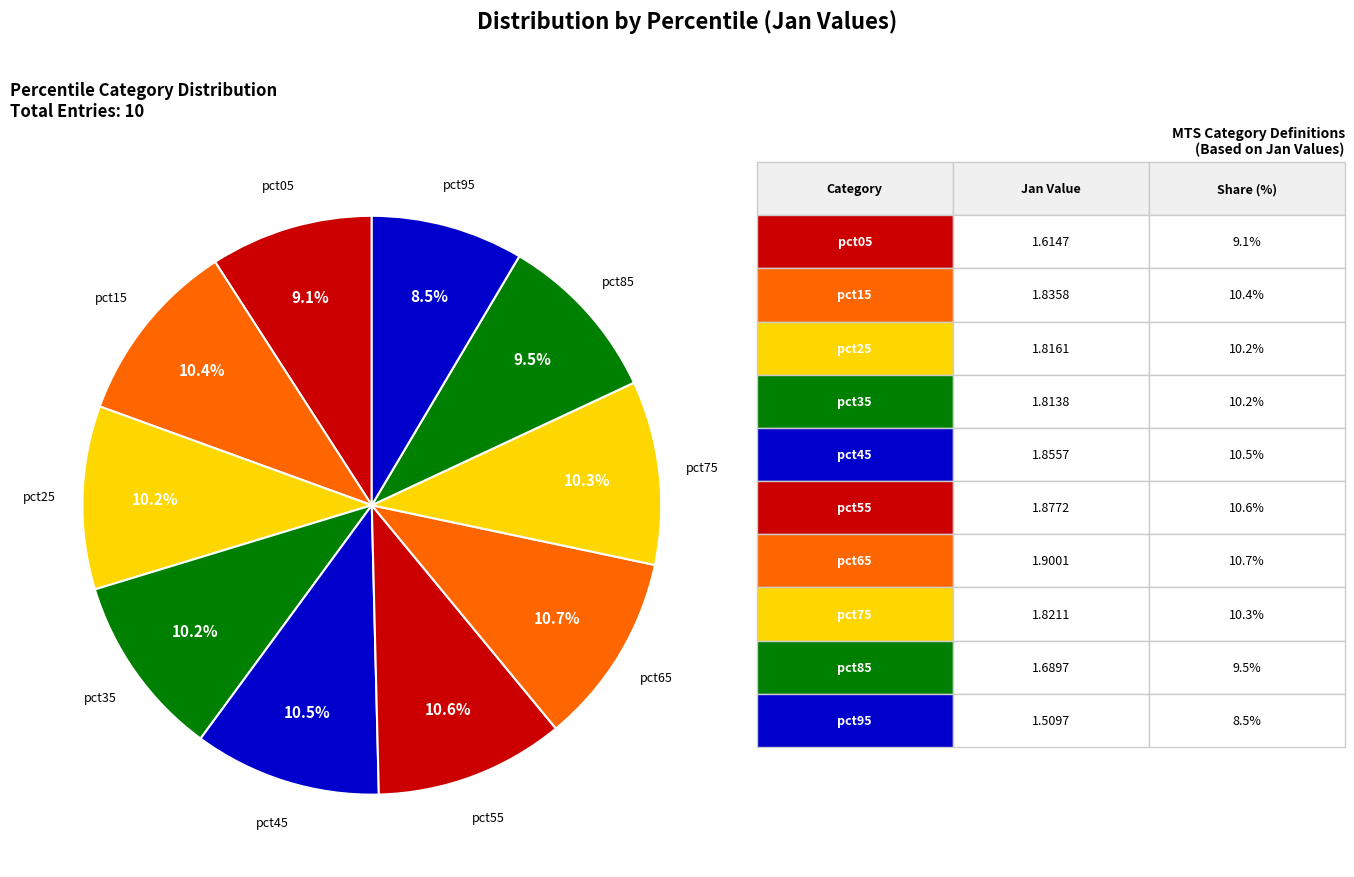

Is there a majority slice in this chart?

No